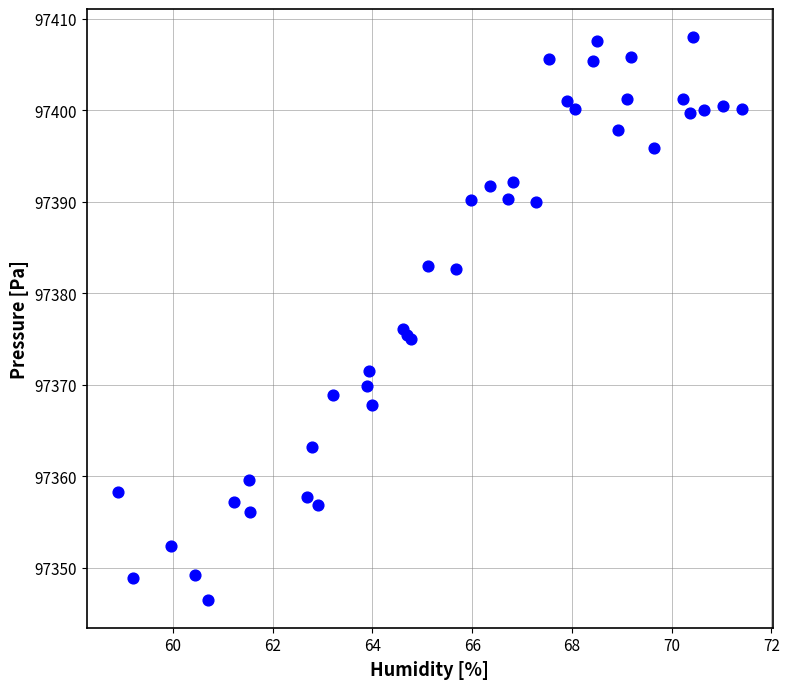

What Y value in the scatter plot is closest to 97377?

97376.1